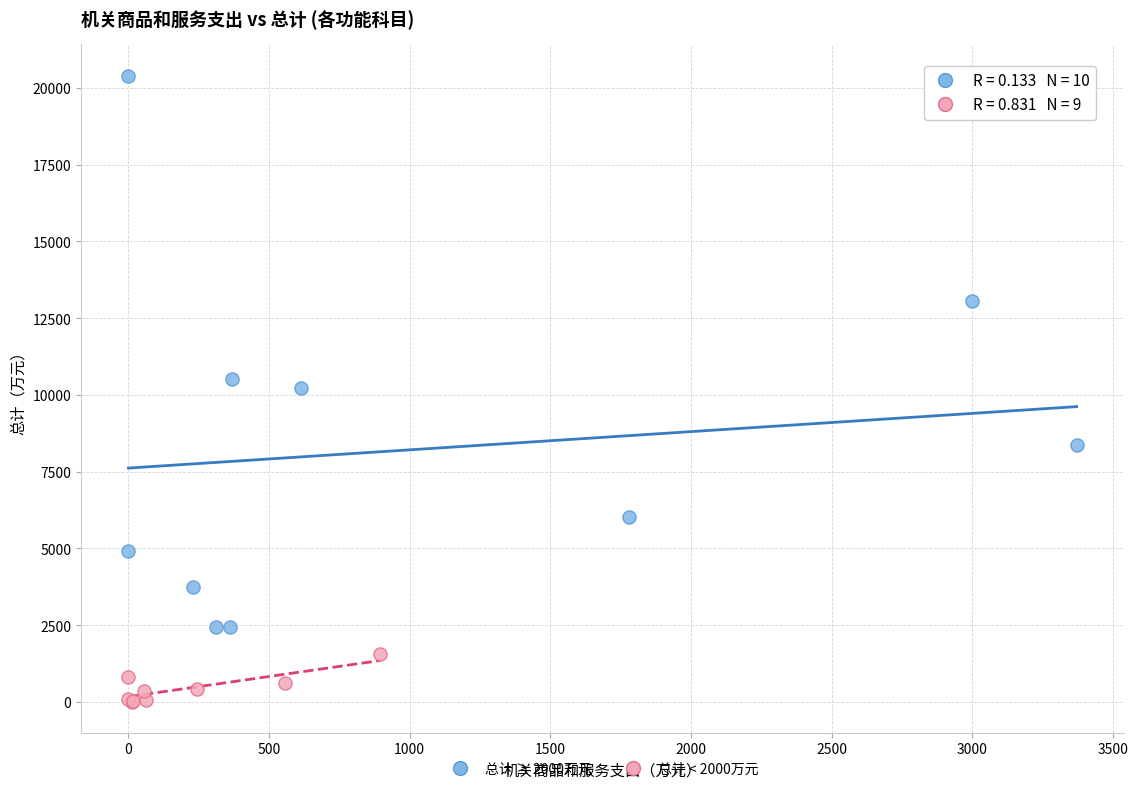

What are all the series names shown in the legend?

总计 ≥ 2000万元, 总计 < 2000万元